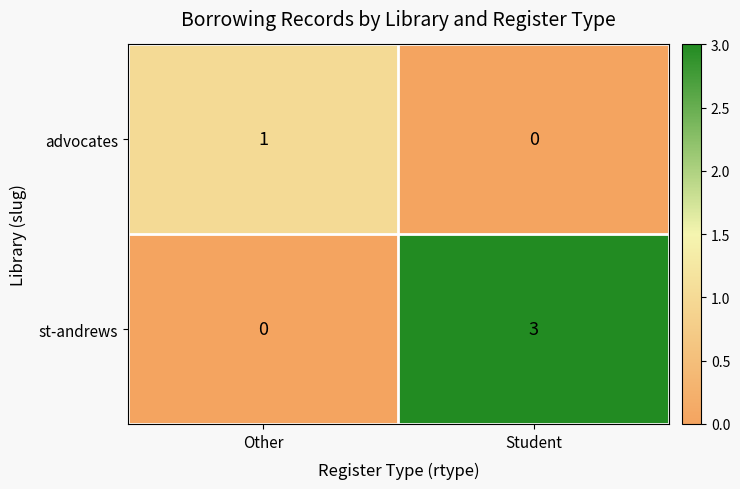

What is the difference between the highest and lowest values at Other?

1